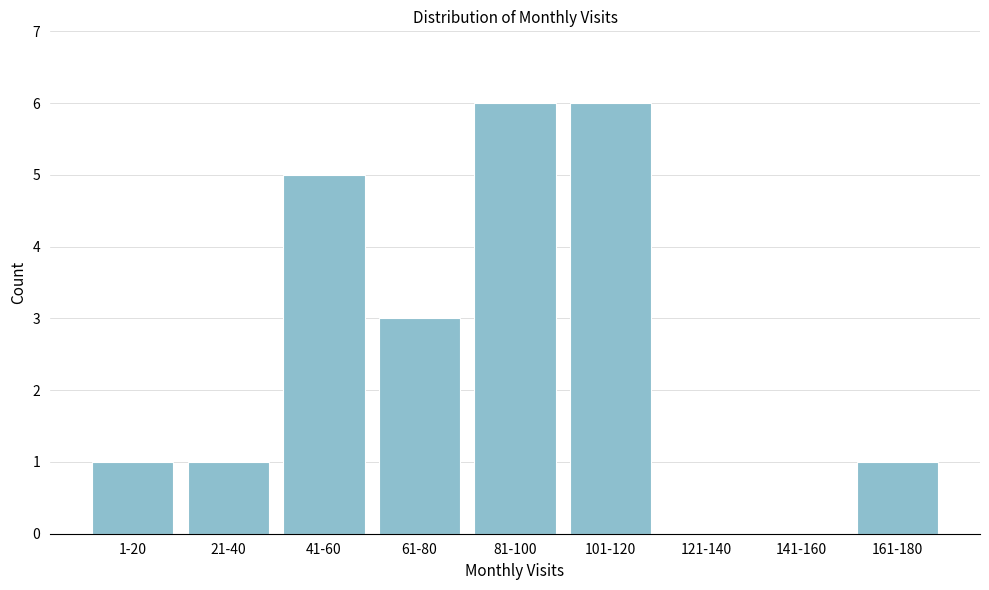

Reading right to left, extract all data points from this chart.

161-180=1	141-160=0	121-140=0	101-120=6	81-100=6	61-80=3	41-60=5	21-40=1	1-20=1